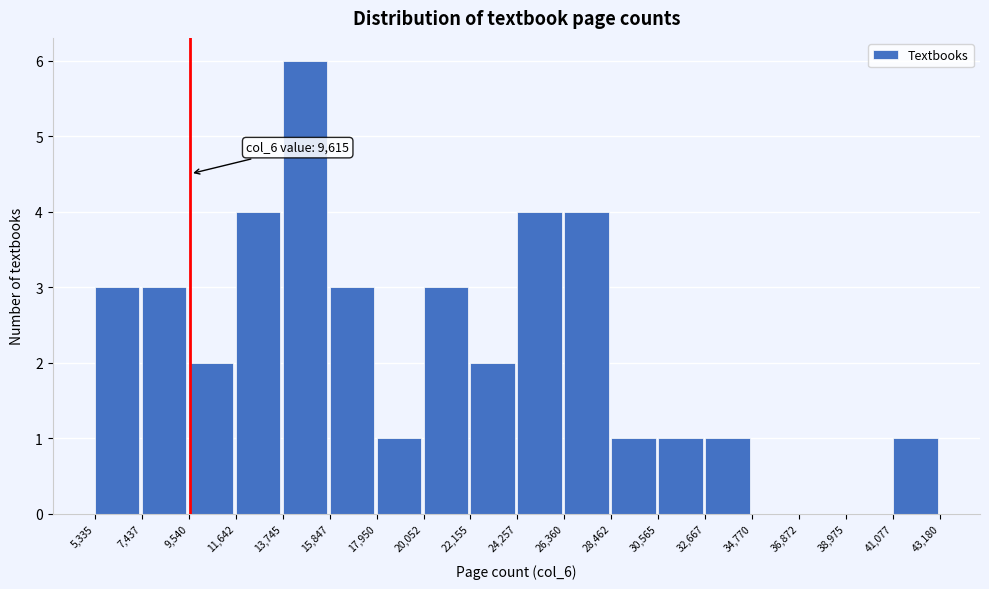

Over which range of the x-axis is the bar tallest?

13,745 to 15,847